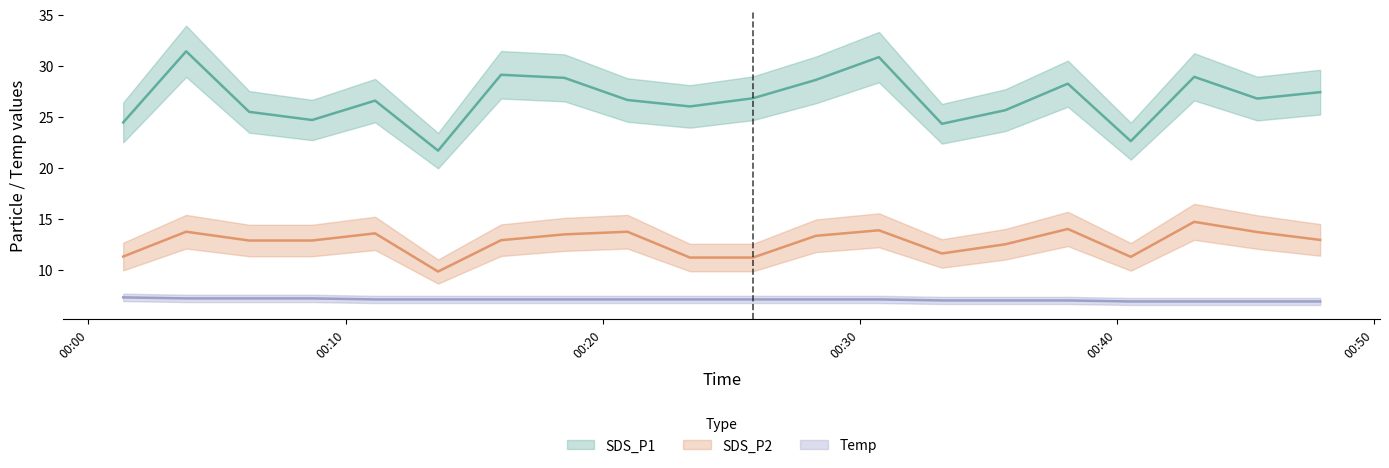

True or false: SDS_P2 has a value of 11.3 at 00:00.

True